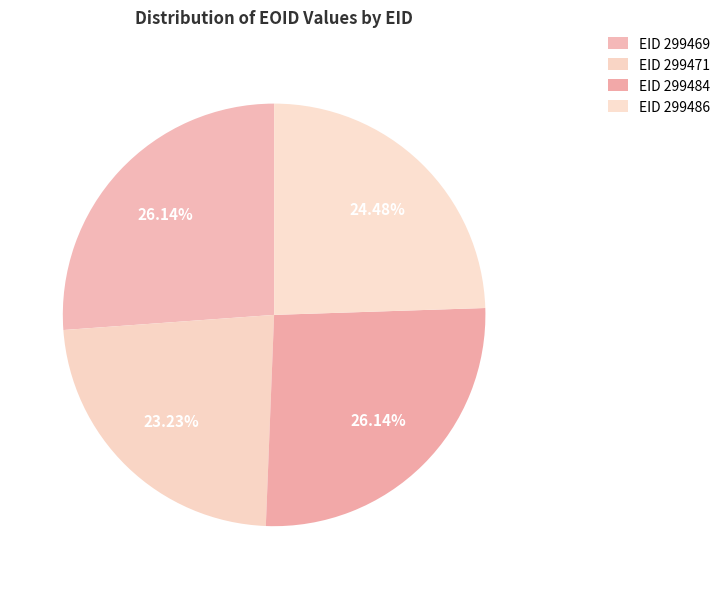

Rank the categories by value from highest to lowest.

299469, 299484, 299486, 299471